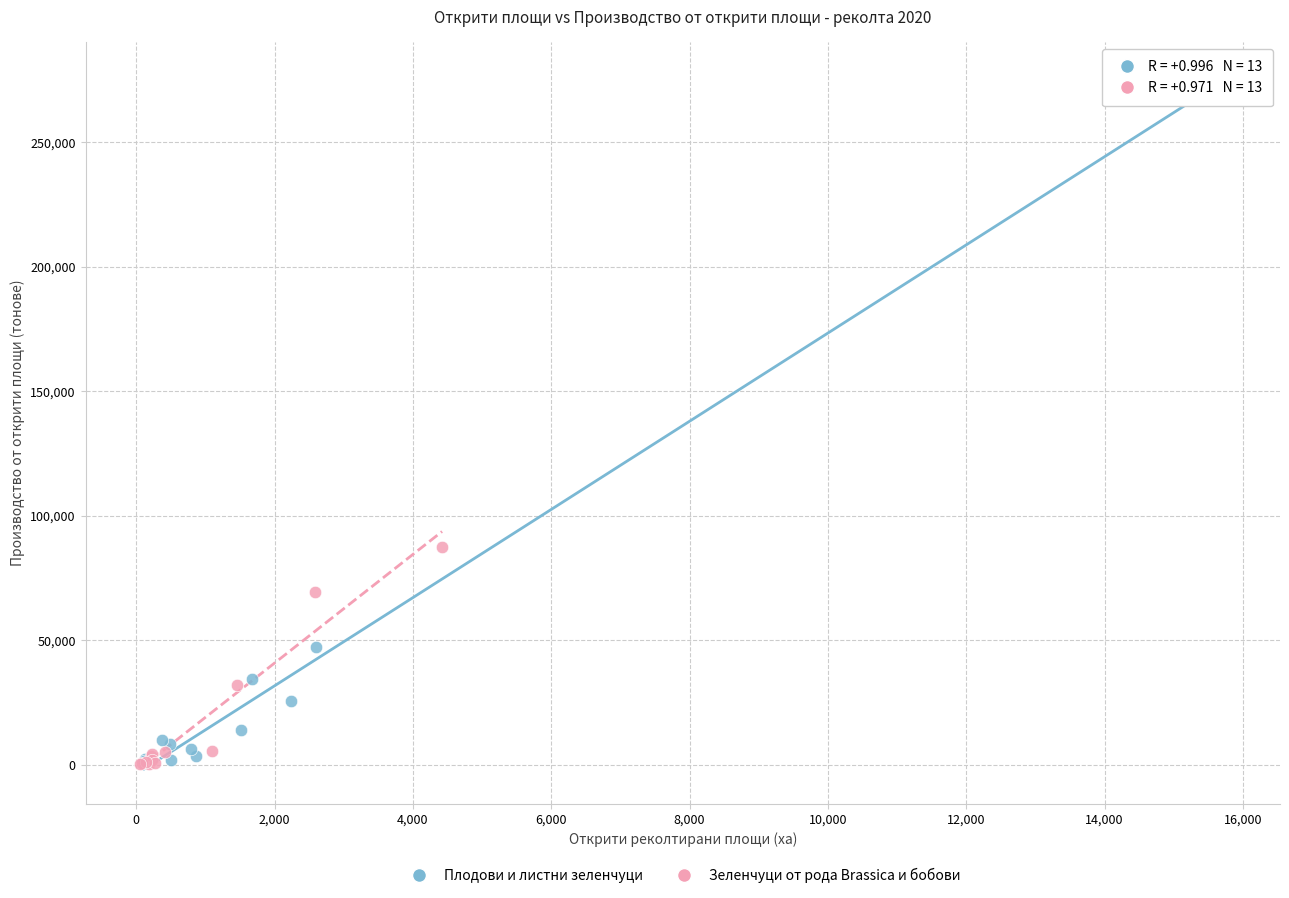

Which series has the widest spread of Y values?

Плодови и листни зеленчуци